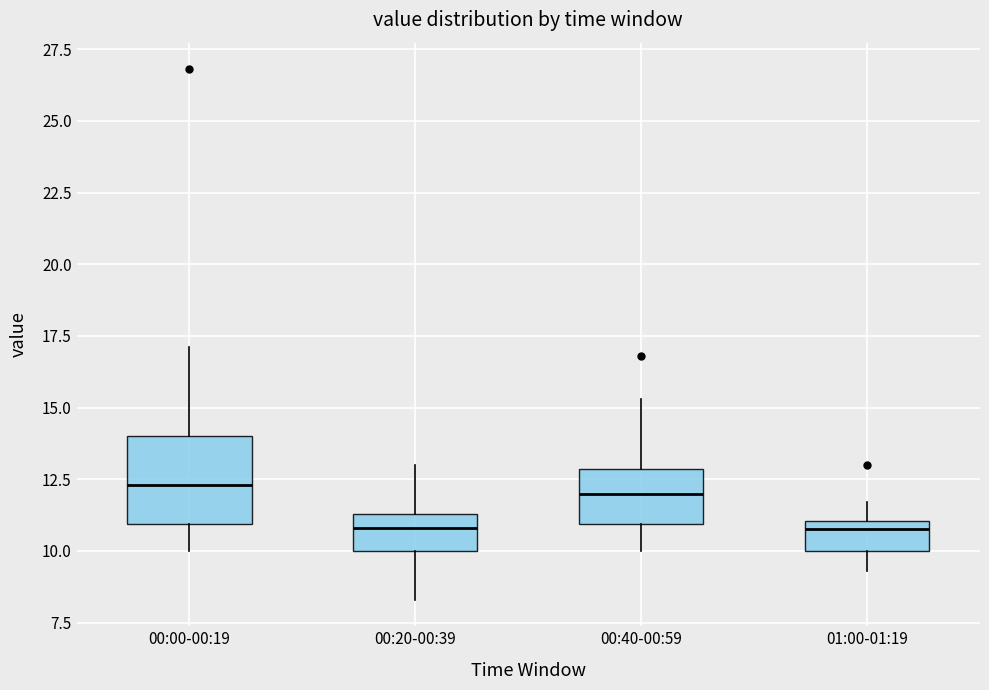

Reading left to right, read every box against the y-axis: the position of its median line, the range the box covers, and the ends of its whiskers. The values are not printed on the chart, so give them approximately, as read against the axis.

00:00-00:19: median 12.5, box 11.0 to 14.0, whiskers 10.0 to 17.0
00:20-00:39: median 11.0, box 10.0 to 11.5, whiskers 8.5 to 13.0
00:40-00:59: median 12.0, box 11.0 to 13.0, whiskers 10.0 to 15.5
01:00-01:19: median 11.0 (just below the box's upper edge), box 10.0 to 11.0, whiskers 9.5 to 11.5